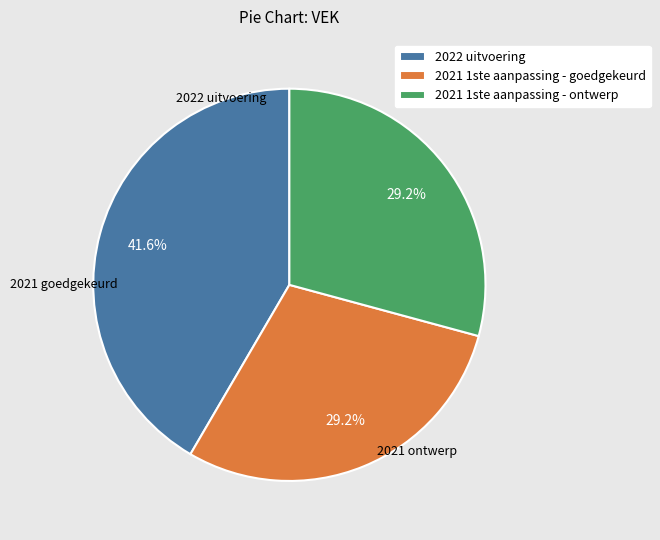

The 2022 uitvoering slice represents 55% of the pie. True or false?

False